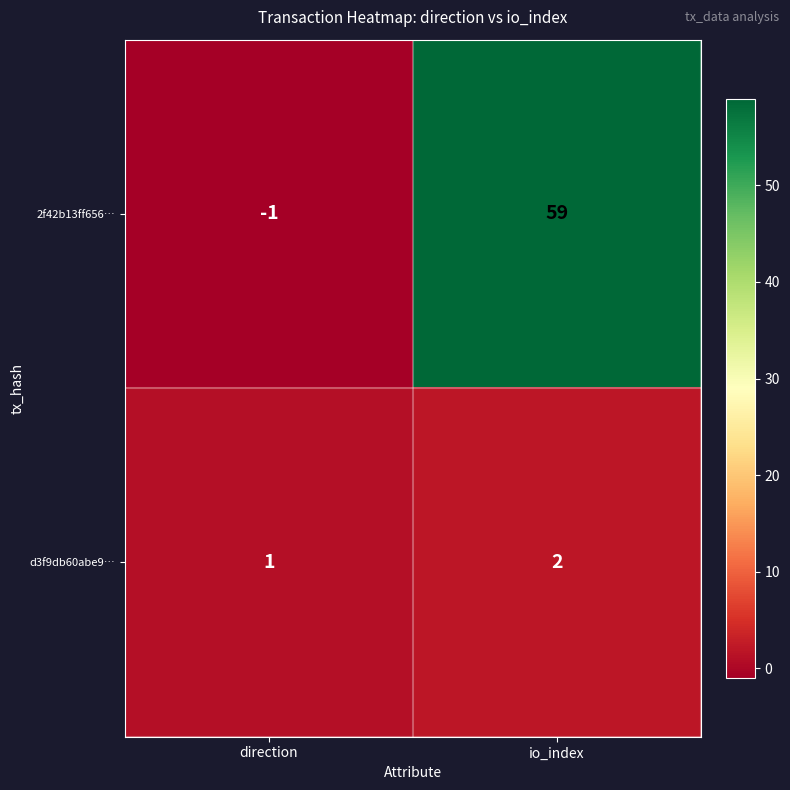

The value of 2f42b13ff656… at io_index is 59. True or false?

True